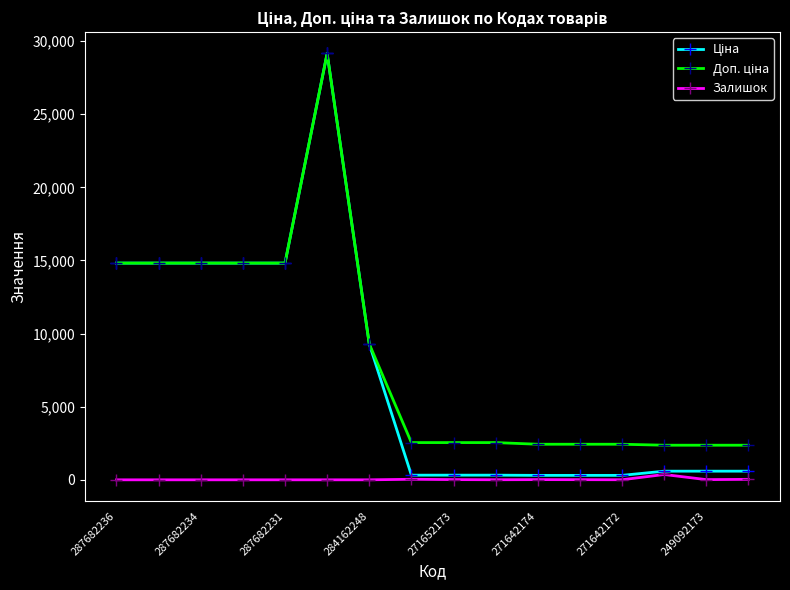

What is the greatest value displayed?

29152.3